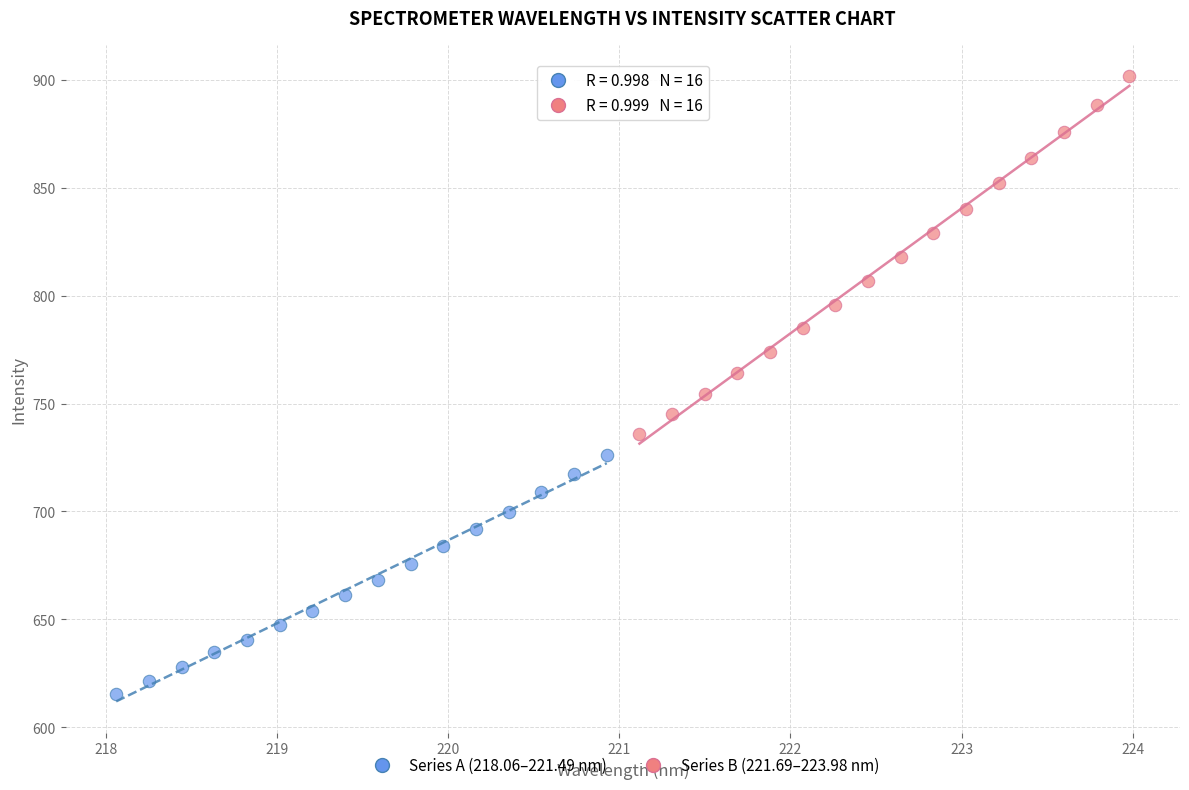

Which series contains the lowest Y value?

Series A (218.06–221.49 nm)